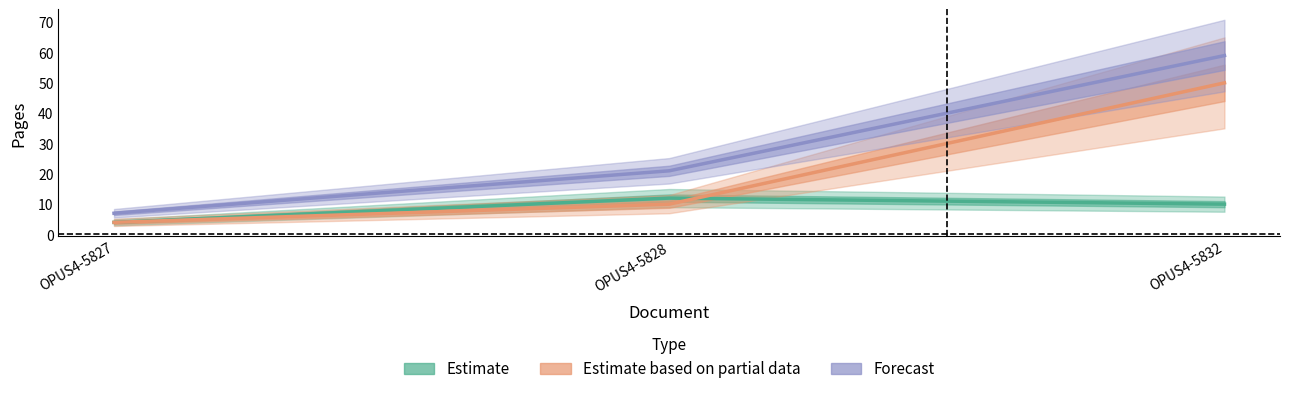

What is the sum of the Quelle:Letzte Seite values at OPUS4-5827 and OPUS4-5832?

66